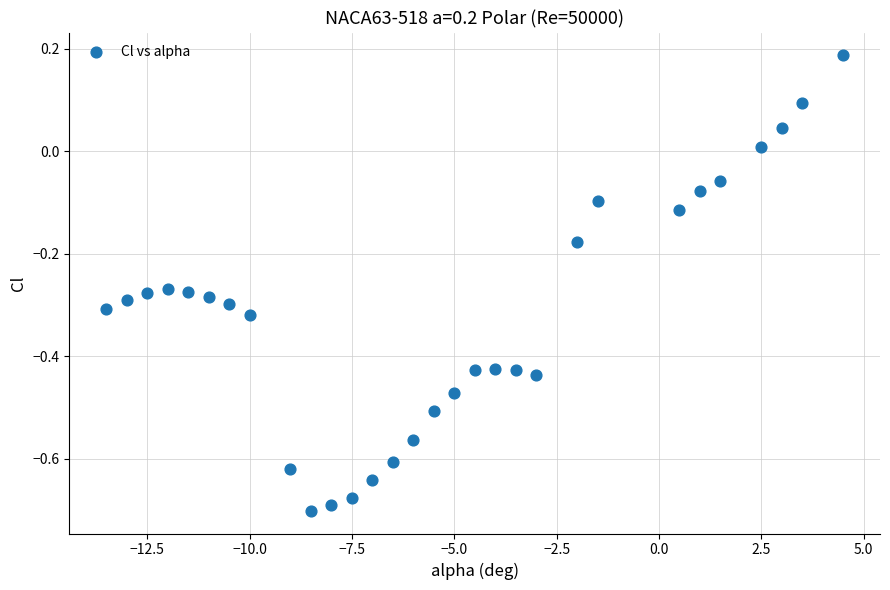

What is the range of X values (max minus min)?

18.0